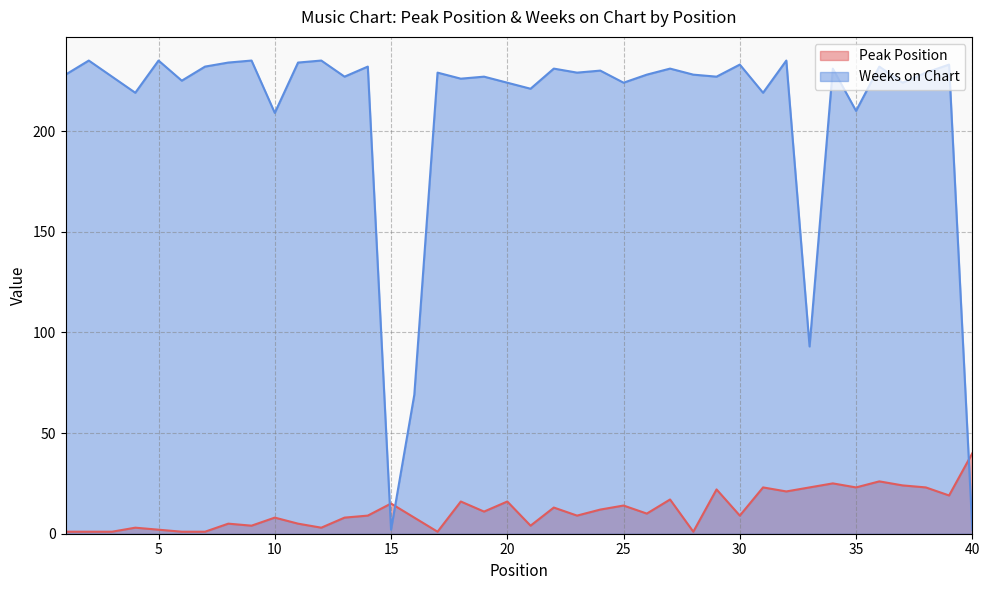

Does the chart display data point markers on the line(s)?

No